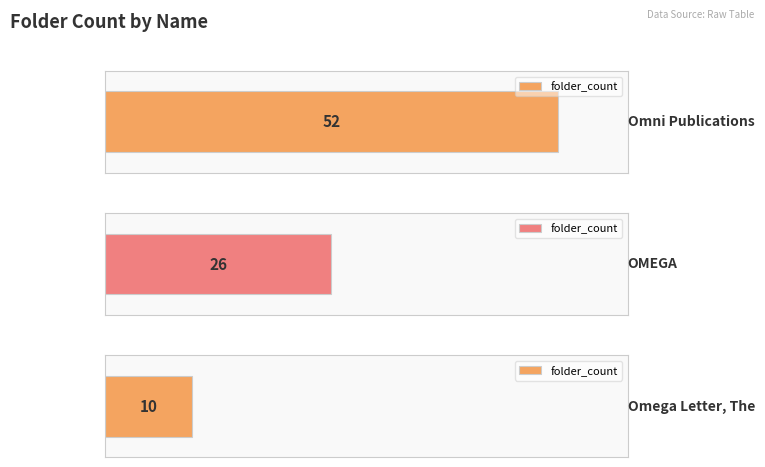

How many bars are there in total?

3